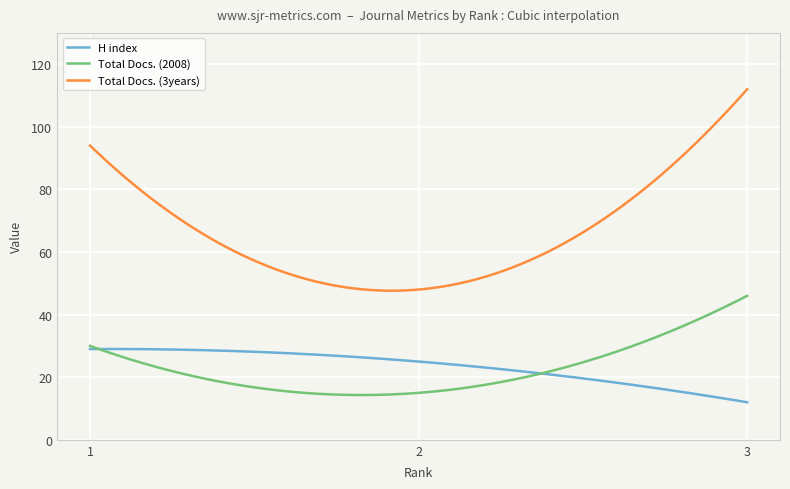

Which series has the largest range (max minus min)?

Total Docs. (3years)